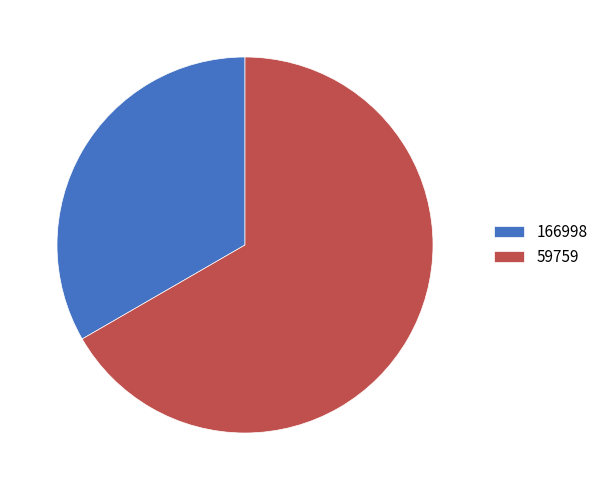

Which category has the biggest portion of the pie?

59759